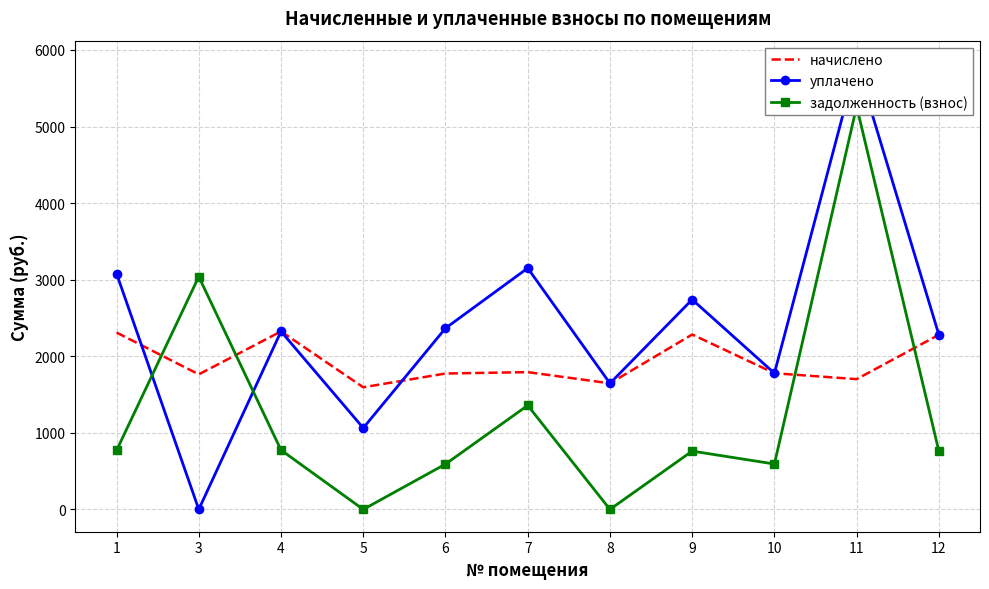

What value does the начислено series have at 3?

1763.3